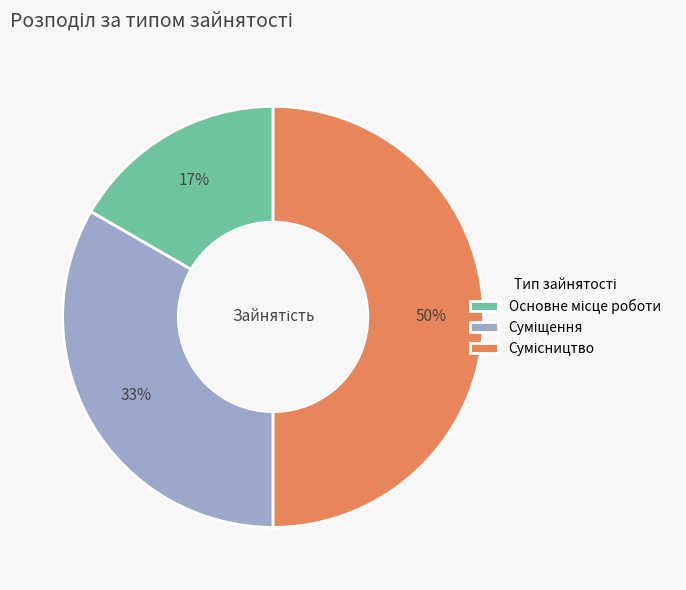

To the nearest percent, what is the average slice percentage?

33%